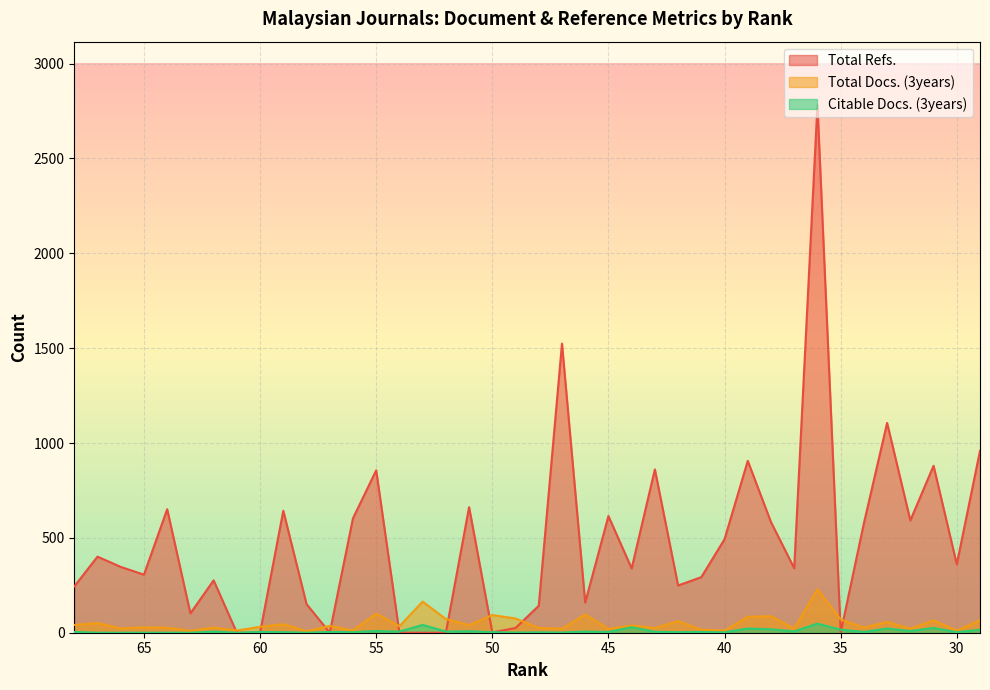

What is the difference between the maximum and second lowest values in the Total Refs. series?

2782